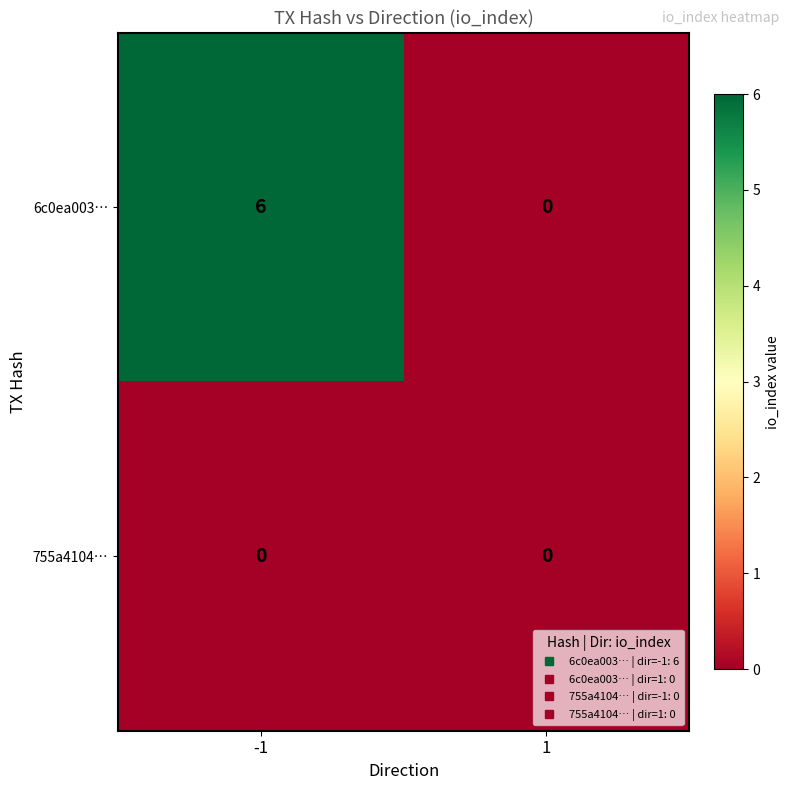

Reading right to left, extract all data points from this chart.

6c0ea003…: 0	6
755a4104…: 0	0